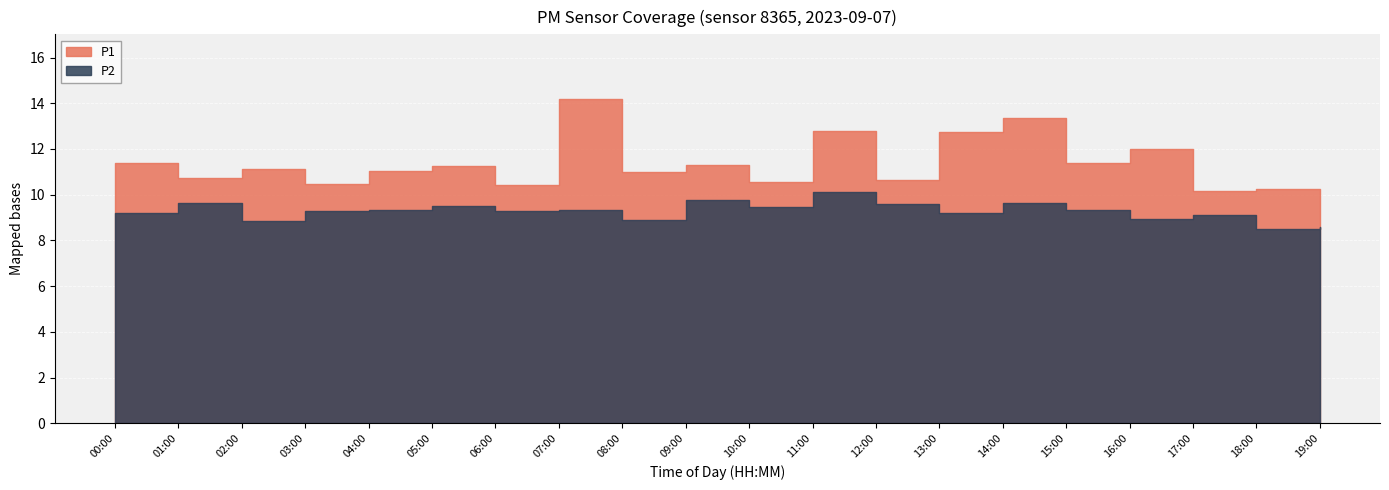

At which label does P2 first exceed 9?

00:00